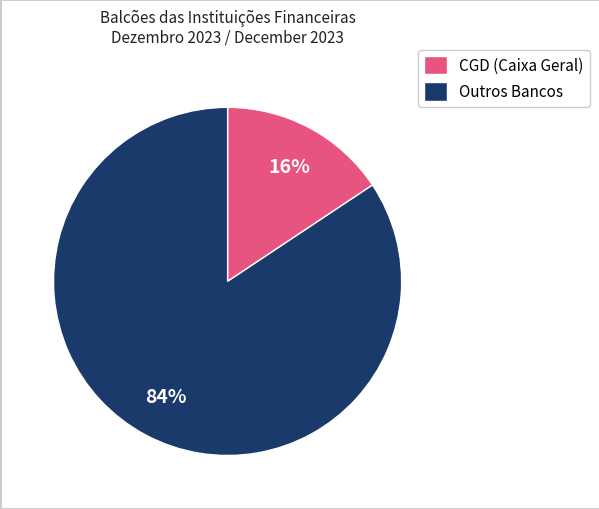

To the nearest percent, what percentage of the pie is CGD (Caixa Geral)?

16%